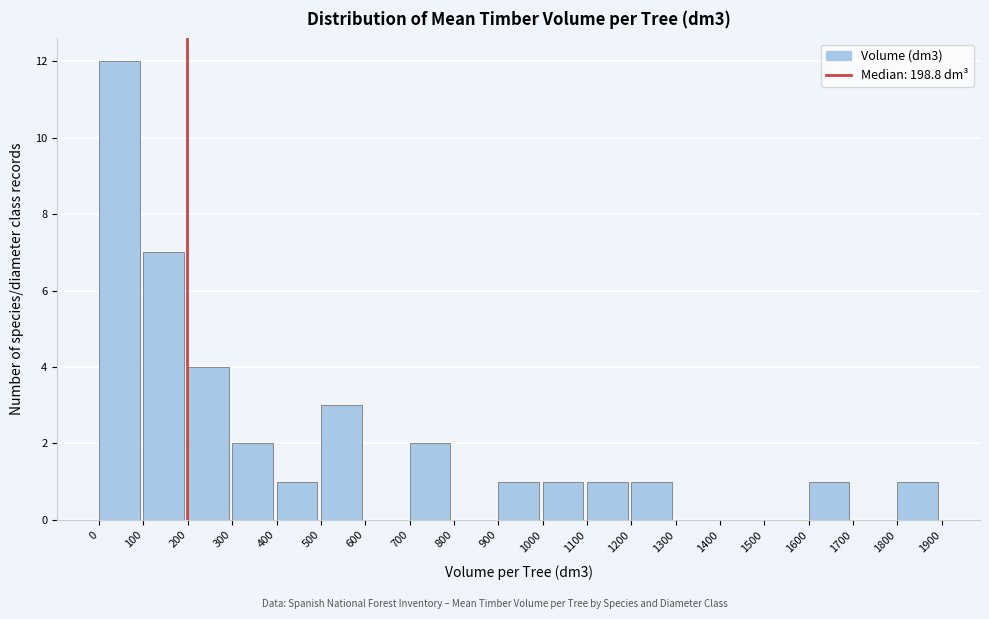

Over which range of the x-axis is the bar tallest?

0 to 100